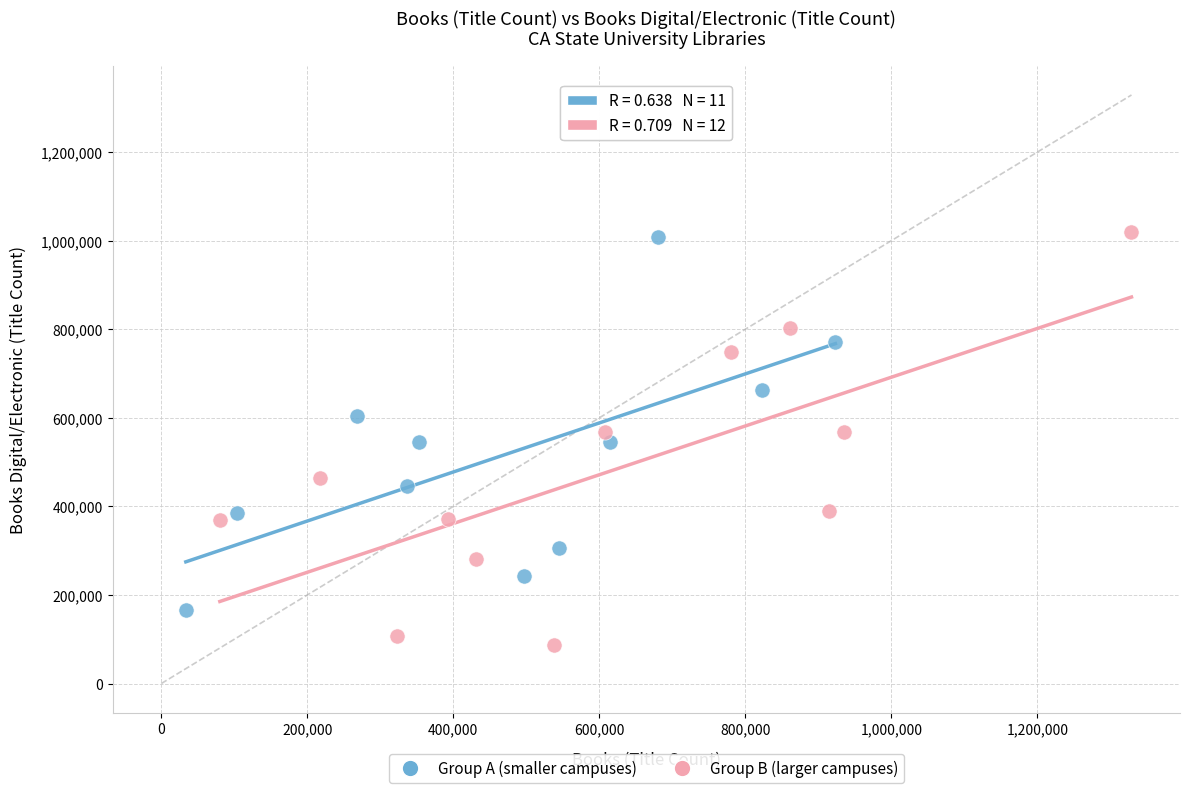

Which series reaches the minimum Y coordinate?

Group B (larger campuses)